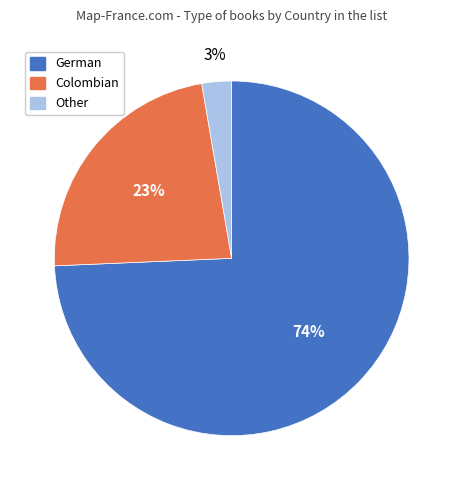

Is the sum of Colombian and Other greater than half?

No